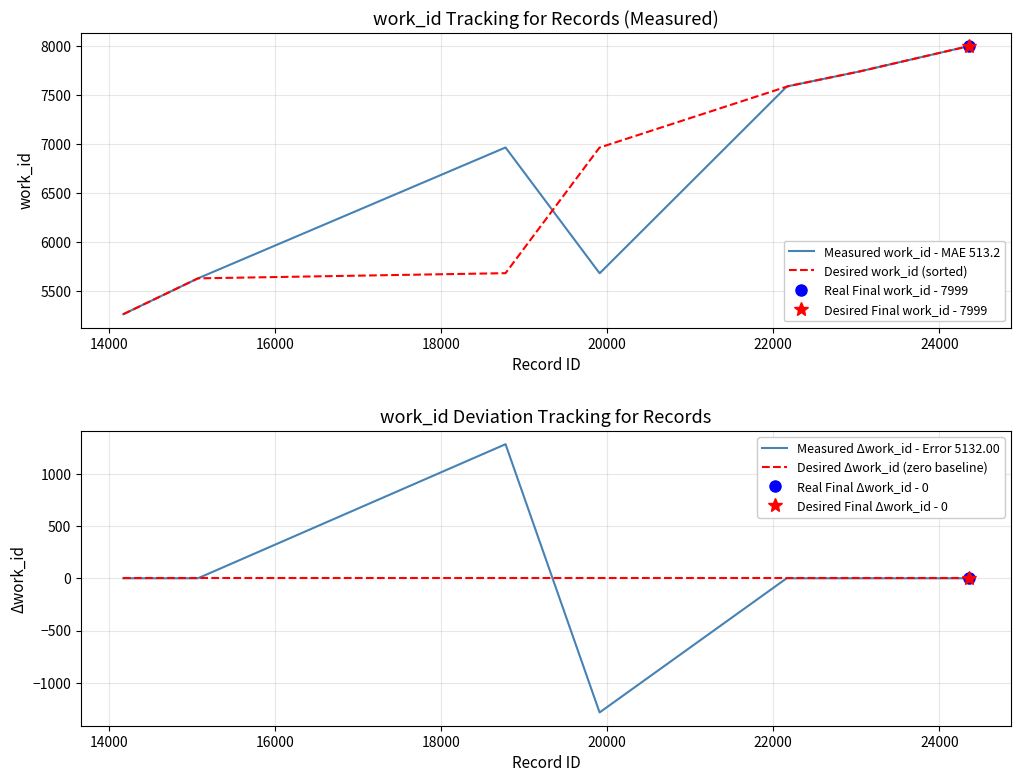

What is the lowest value of the Desired work_id (sorted) series?

5262